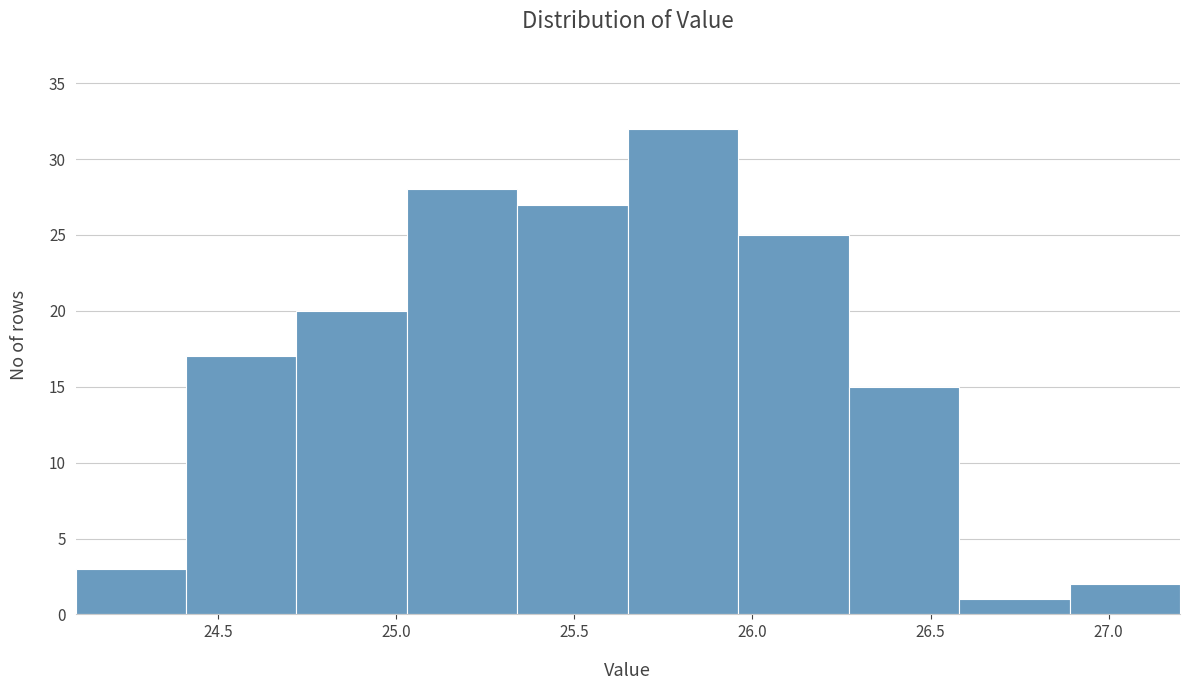

How tall is the bar that spans 26.27 to 26.58 on the x-axis? Neither the bar edges nor the heights are printed on the chart, so give them approximately, as read against the axes.

15